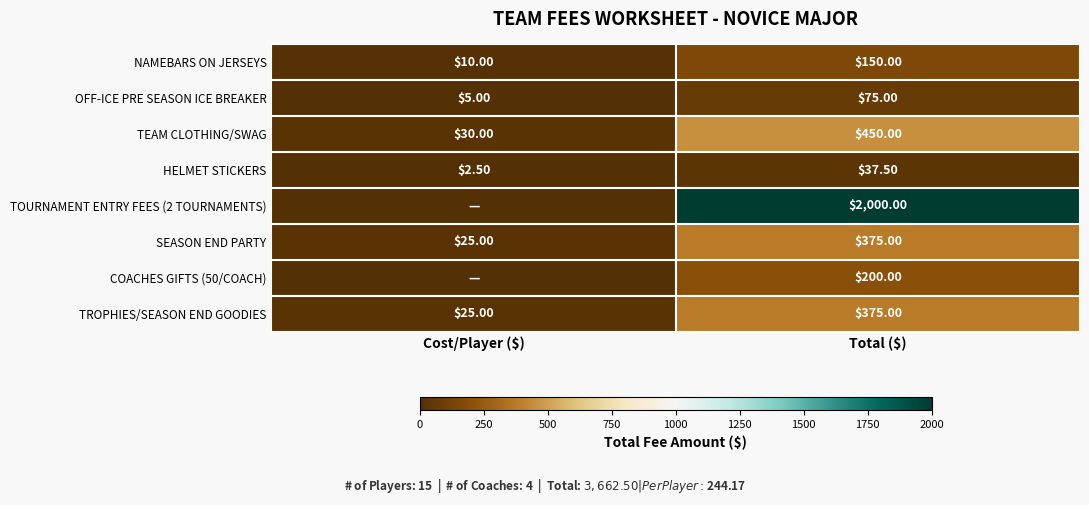

At which category is the sum across all series the highest?

Total ($)